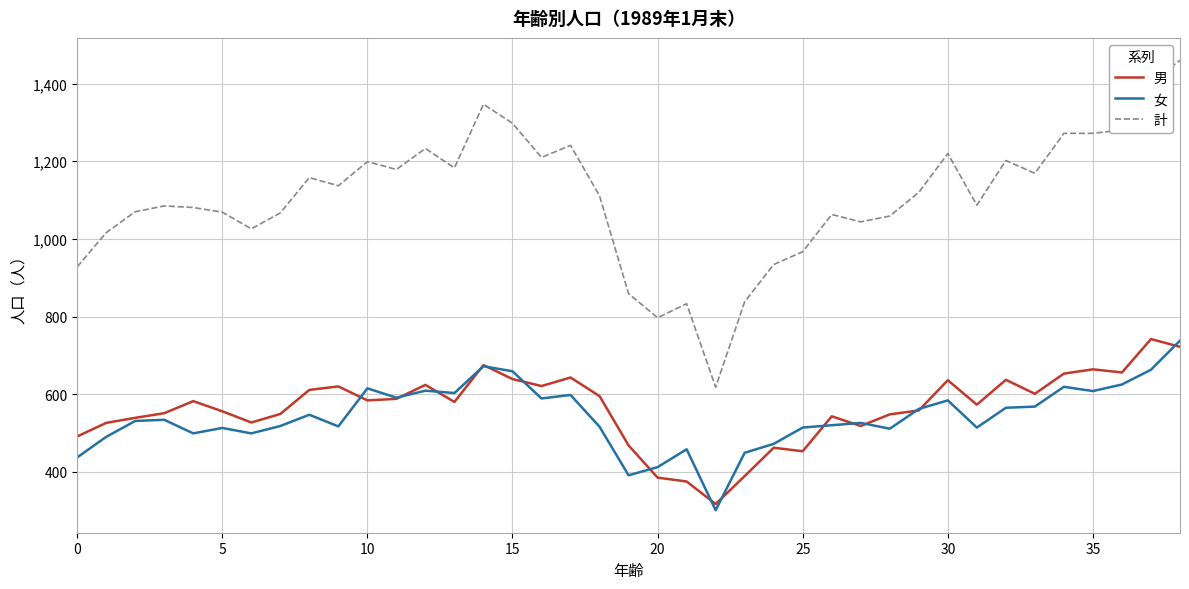

Which series has the largest total across all categories?

計